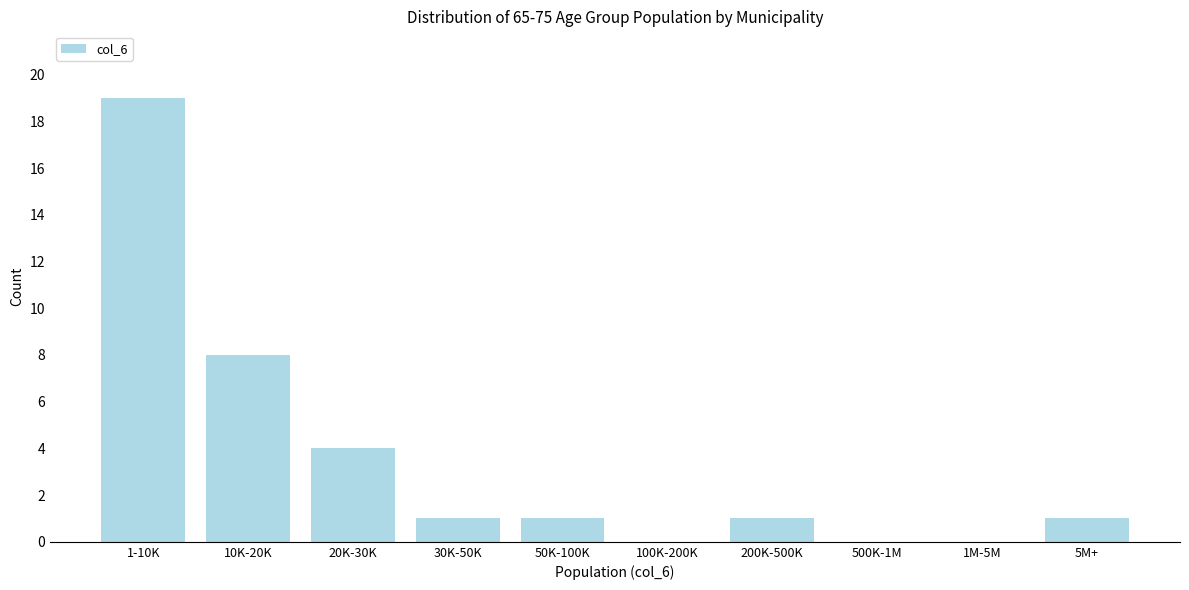

Reading right to left, extract all data points from this chart.

5M+=1	1M-5M=0	500K-1M=0	200K-500K=1	100K-200K=0	50K-100K=1	30K-50K=1	20K-30K=4	10K-20K=8	1-10K=19